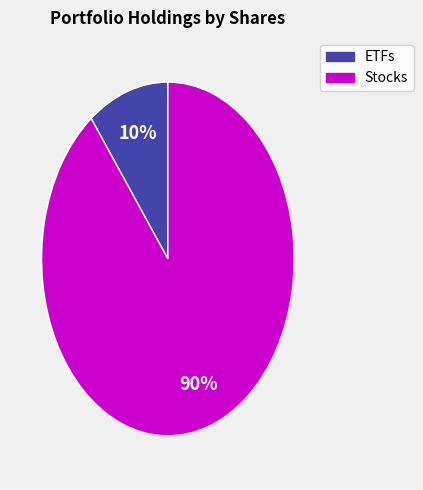

Is there any slice that represents more than half of the pie?

Yes